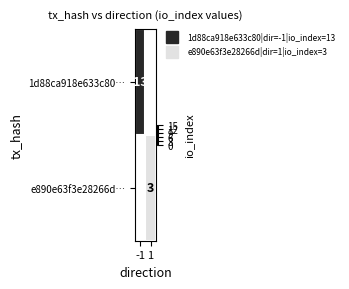

Rank the series by their maximum value, from highest to lowest.

1d88ca918e633c80…, e890e63f3e28266d…